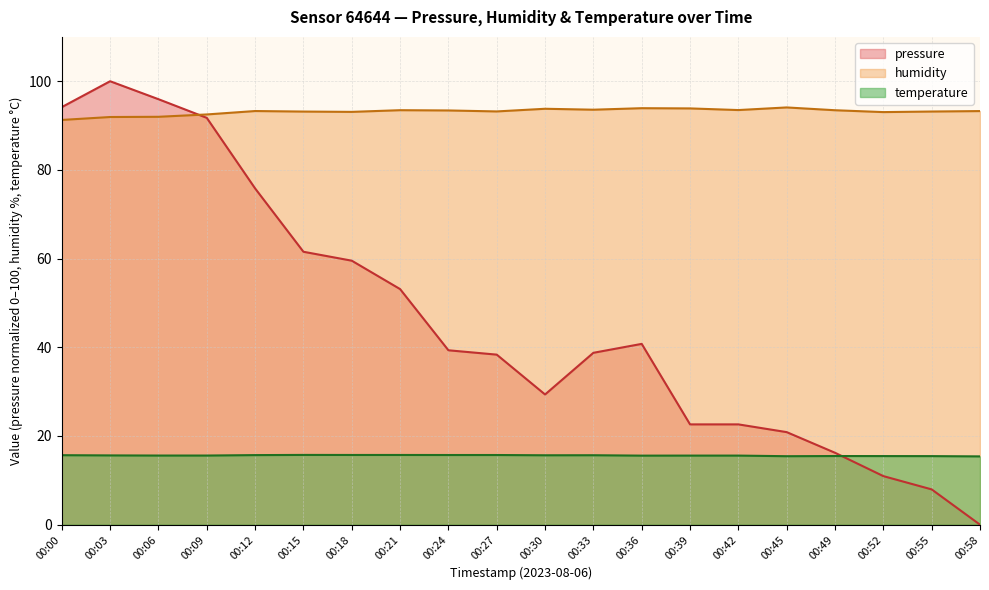

Between 00:21 and 00:33, which series saw the biggest shift?

pressure